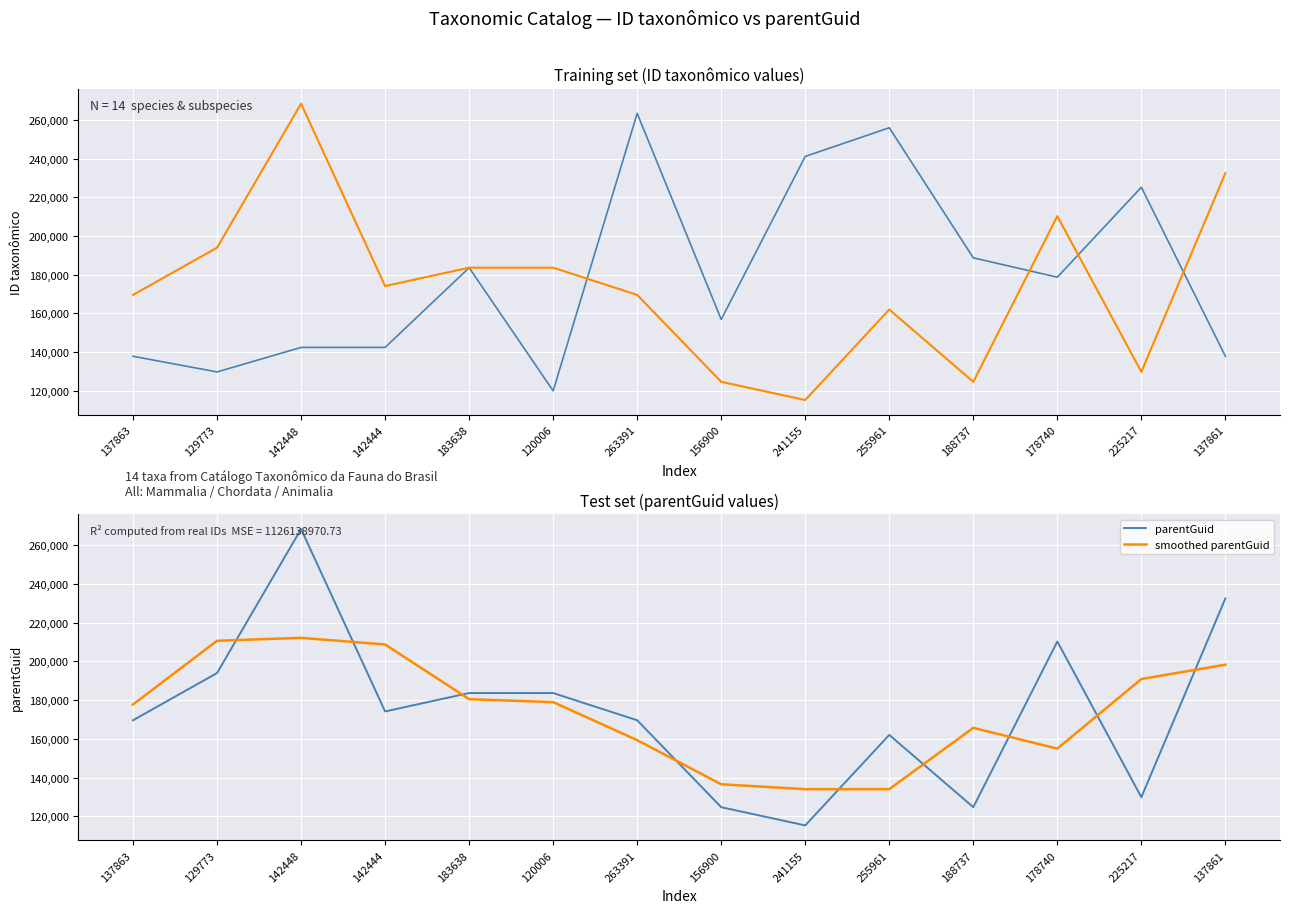

Which has a higher value, 156900 or 129773?

156900